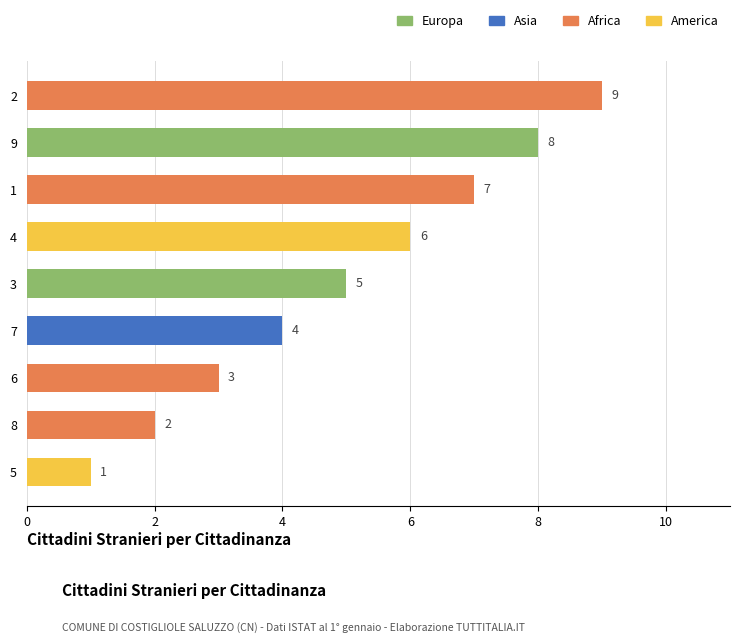

What is the smallest value displayed?

1